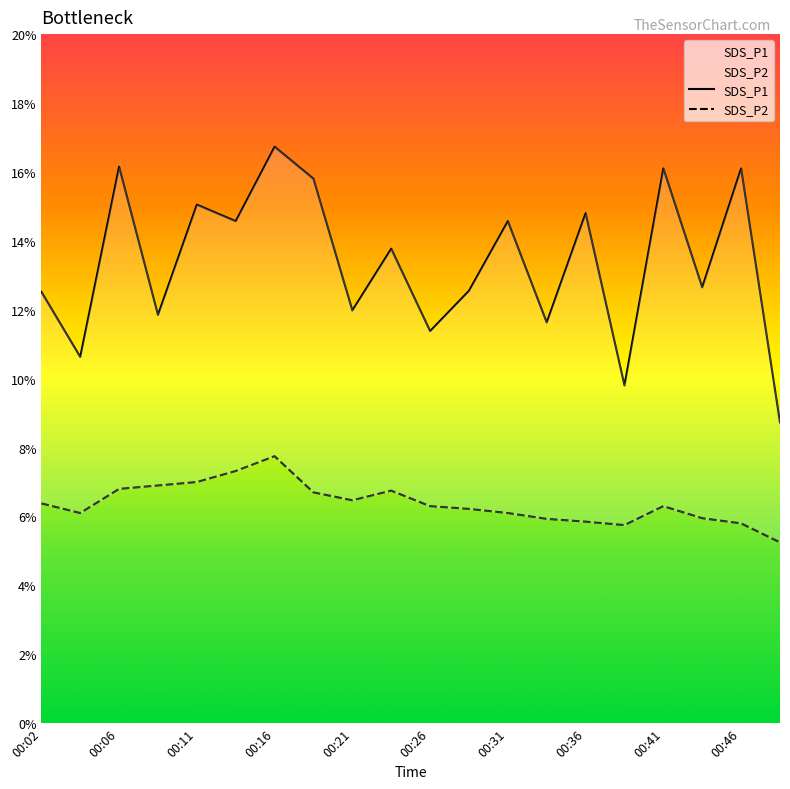

How many distinct data groups are displayed?

2